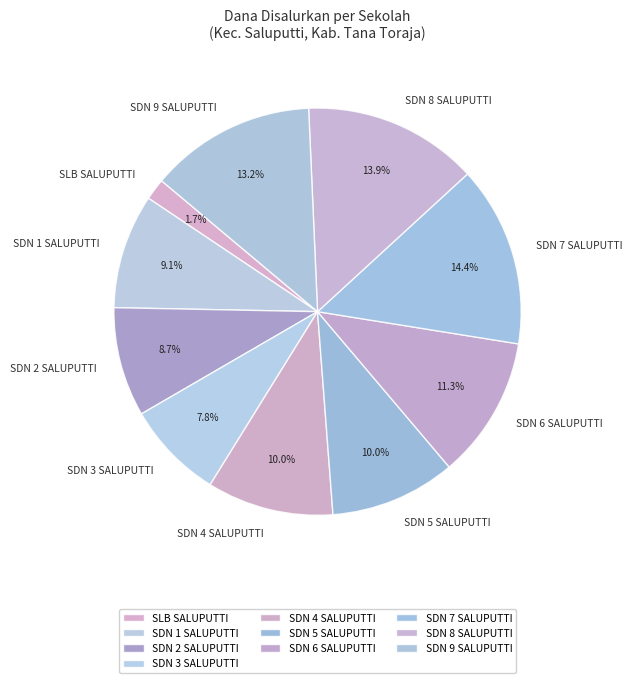

Count the number of slices in the pie.

10